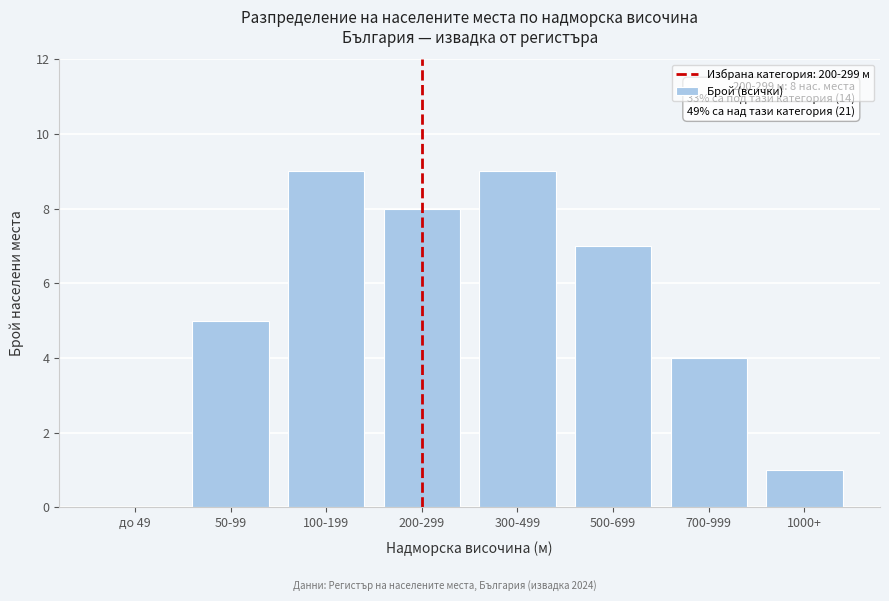

Reading left to right, what are all the values shown in this chart?

до 49=0	50-99=5	100-199=9	200-299=8	300-499=9	500-699=7	700-999=4	1000+=1